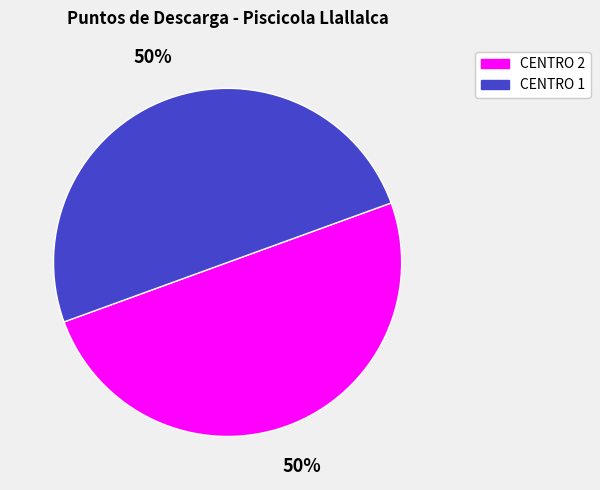

To the nearest percent, what is the average slice percentage?

50%